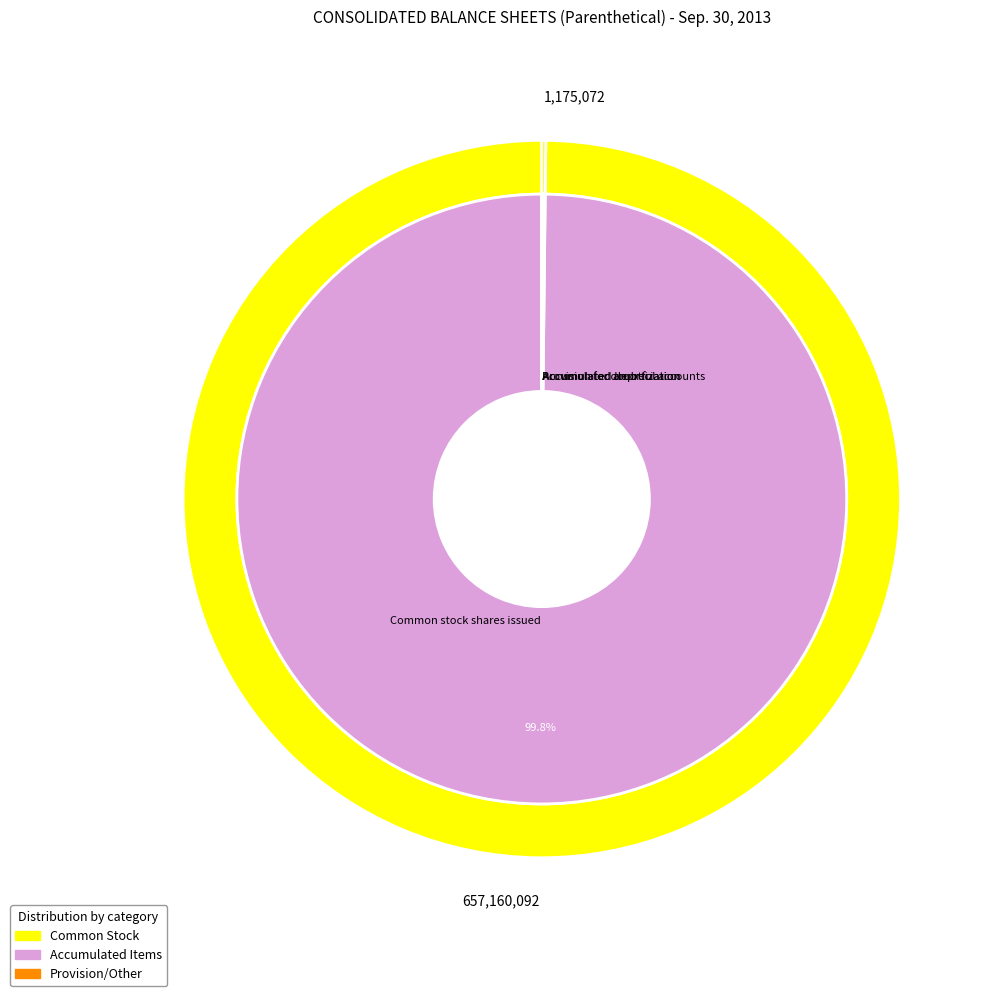

True or false: Common stock shares issued accounts for 99% of the total.

False